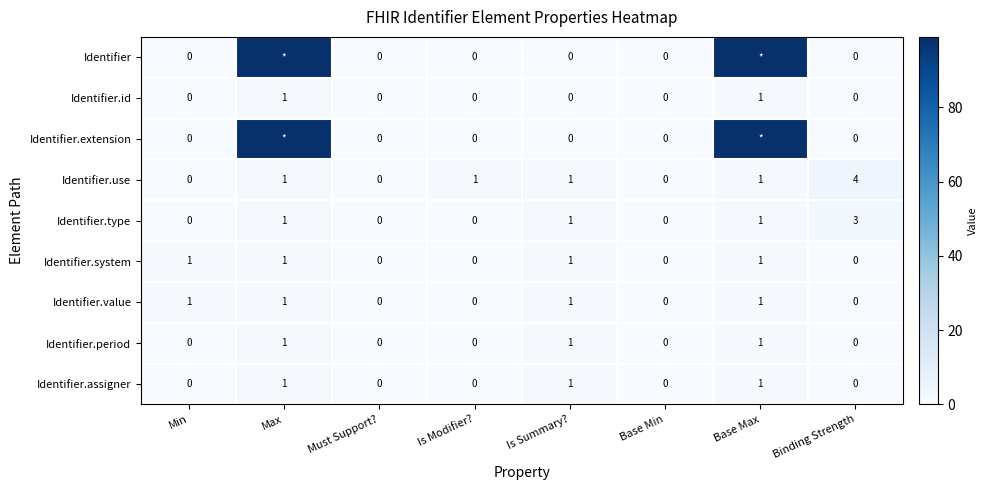

What is the maximum value shown in the chart?

99